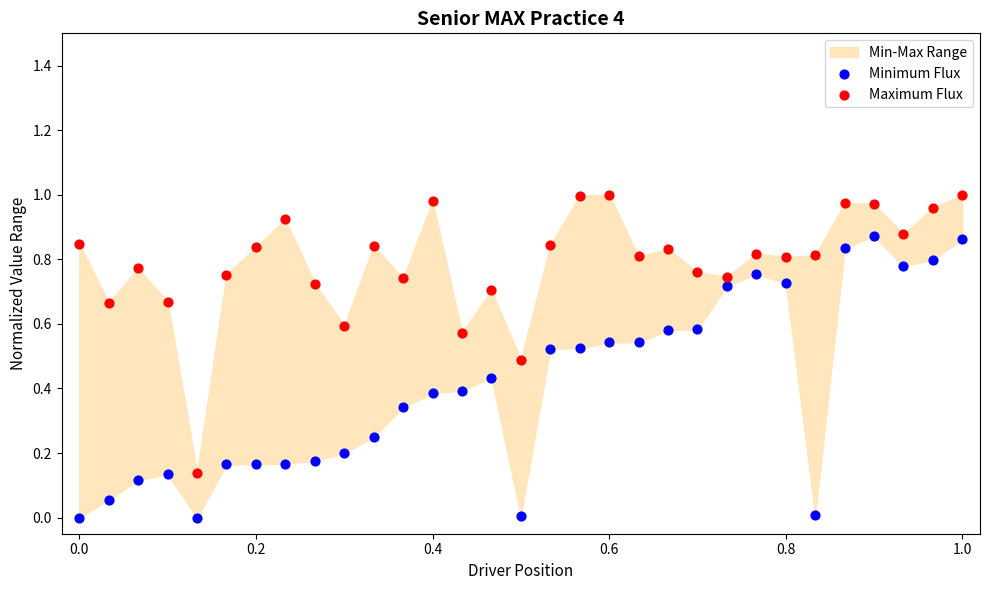

Which series has the widest spread of Y values?

Minimum Flux